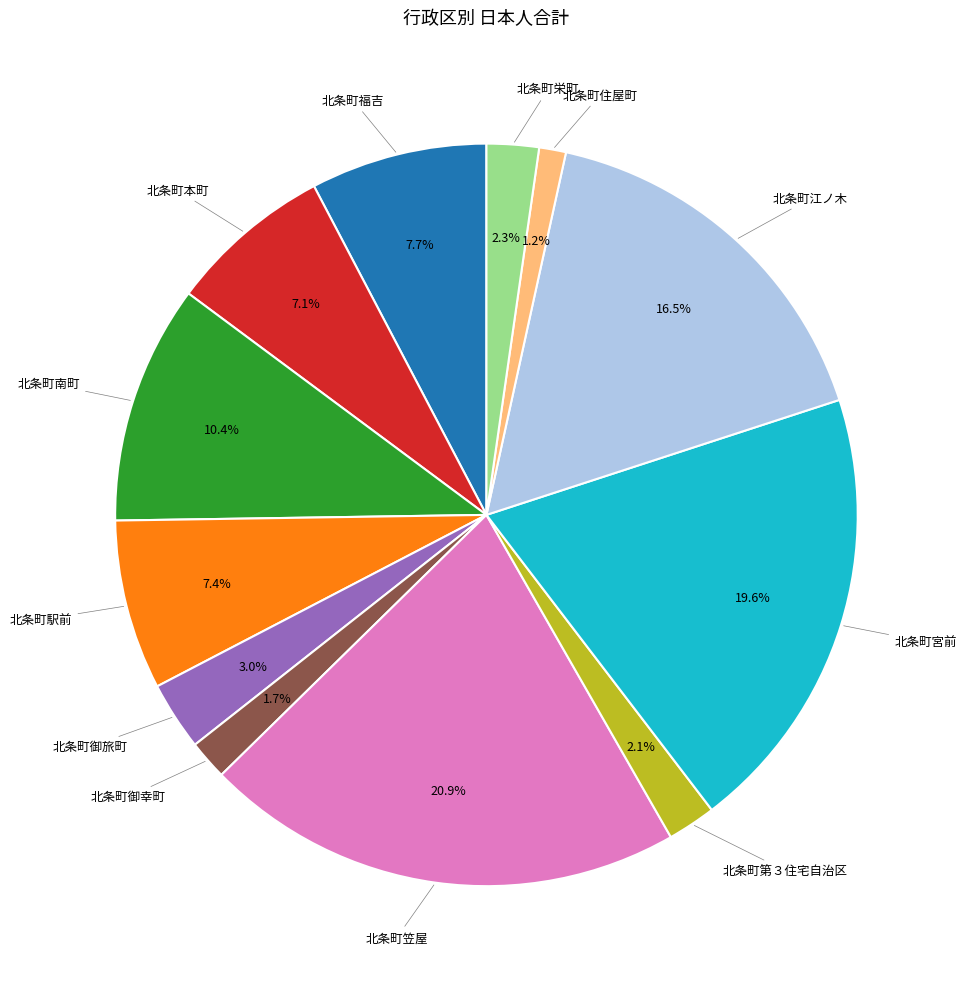

Is there a majority slice in this chart?

No